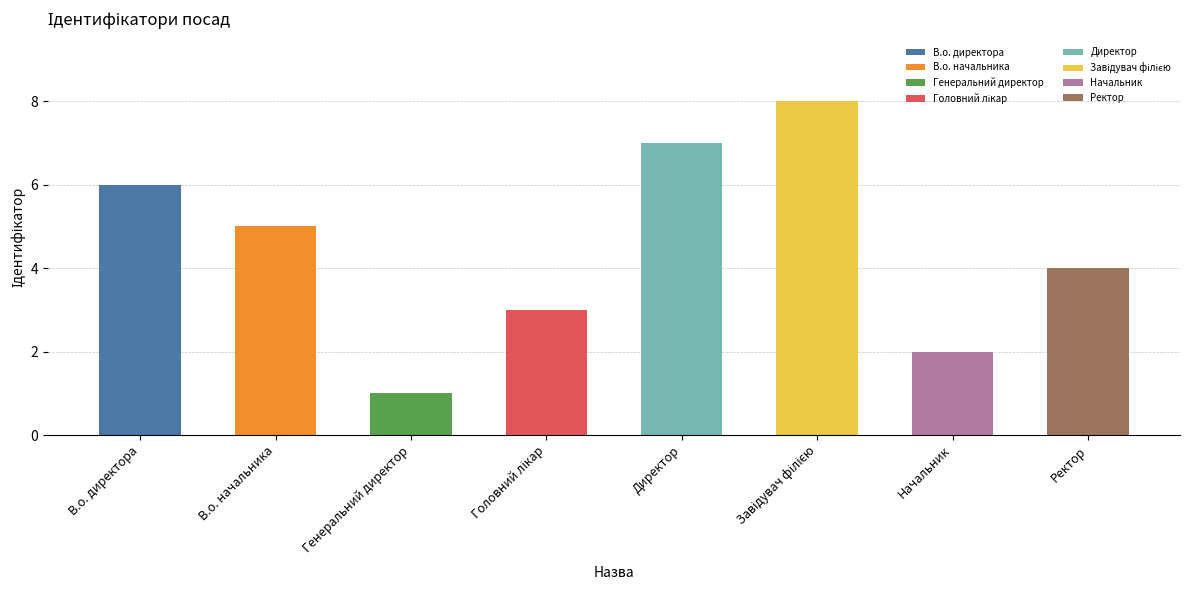

What is the approximate value at Директор?

7